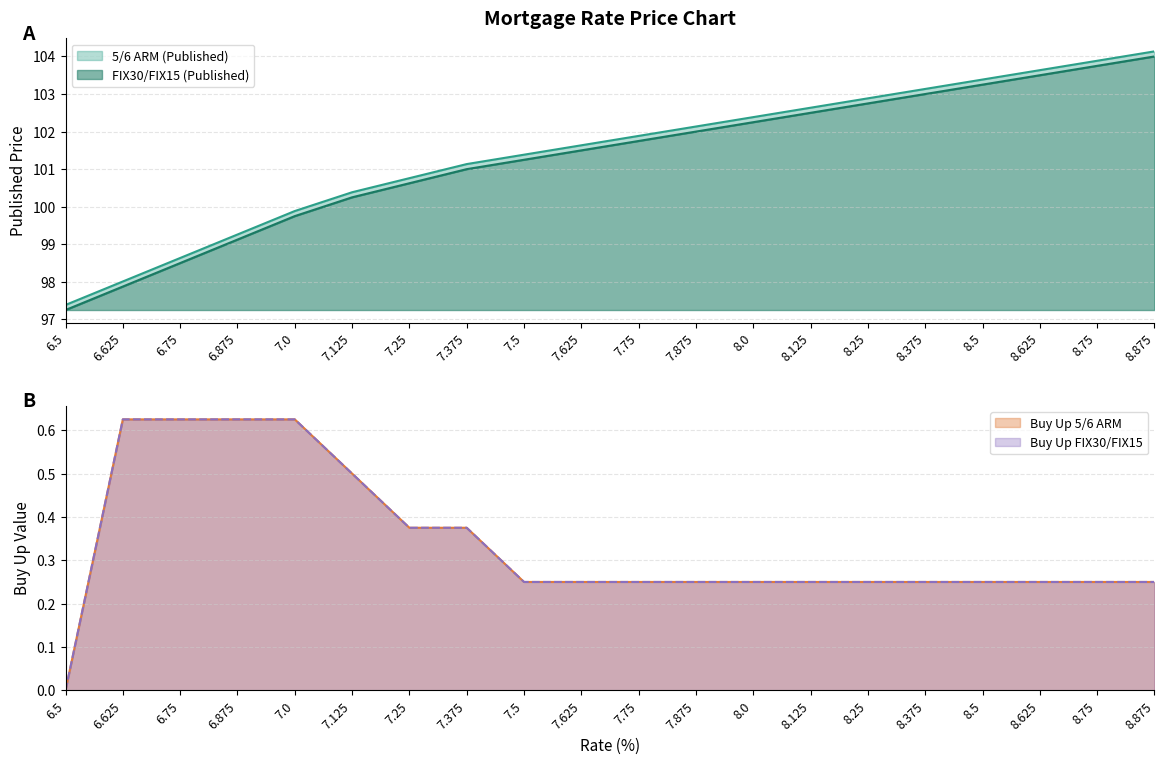

How many positive values does the Buy Up FIX30/FIX15 series have?

19